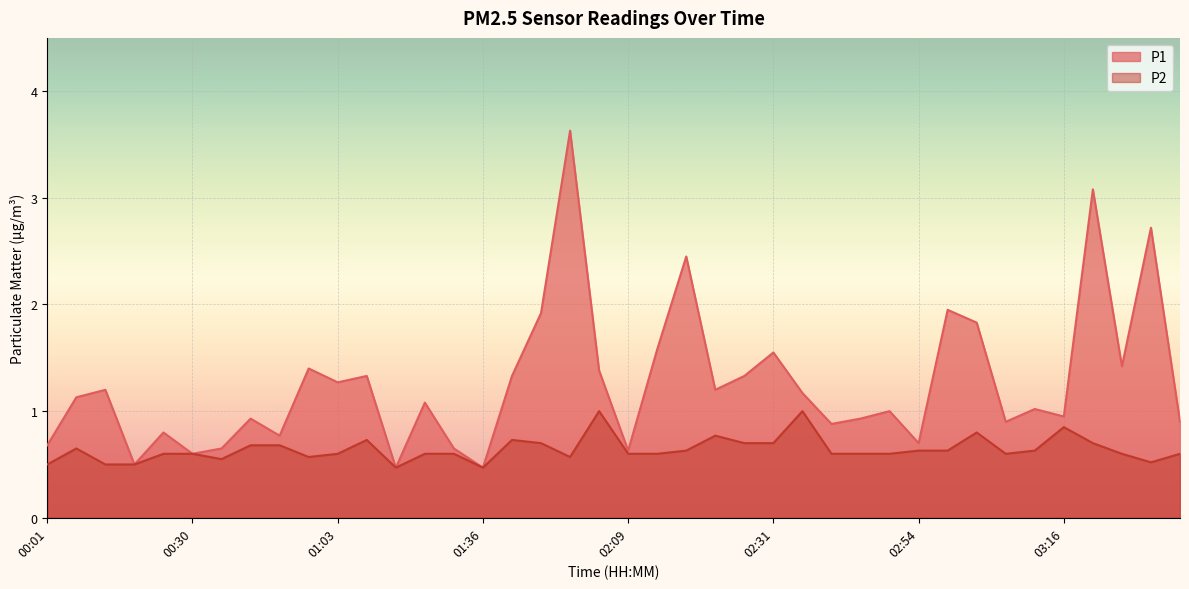

What is the difference between the highest and lowest values at 02:49?

0.4